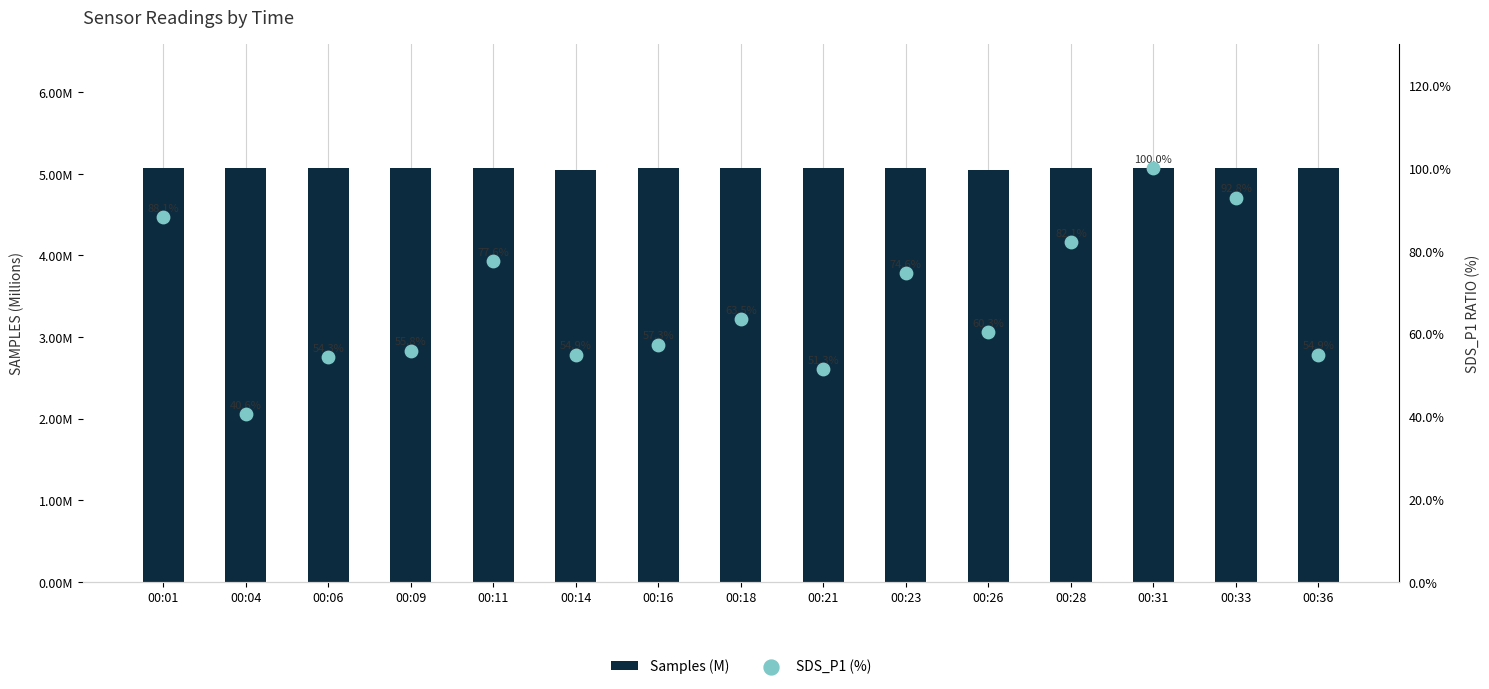

What is the total value across all series at 00:04?

45.6